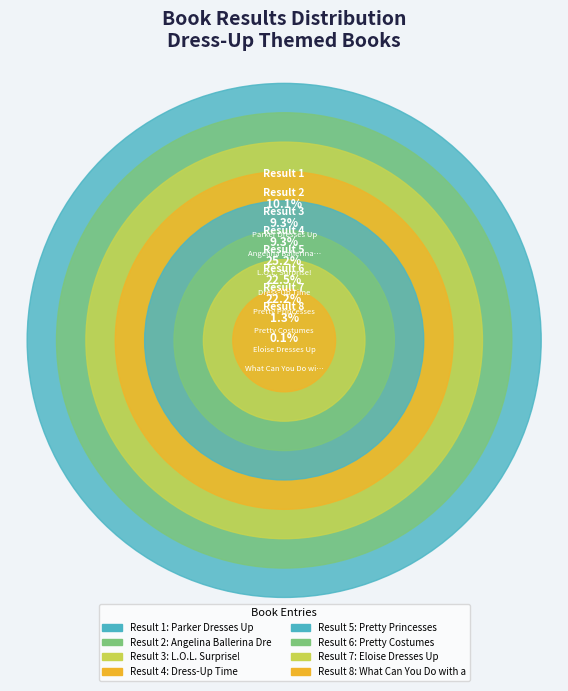

Which slice is the largest?

Dress-Up Time